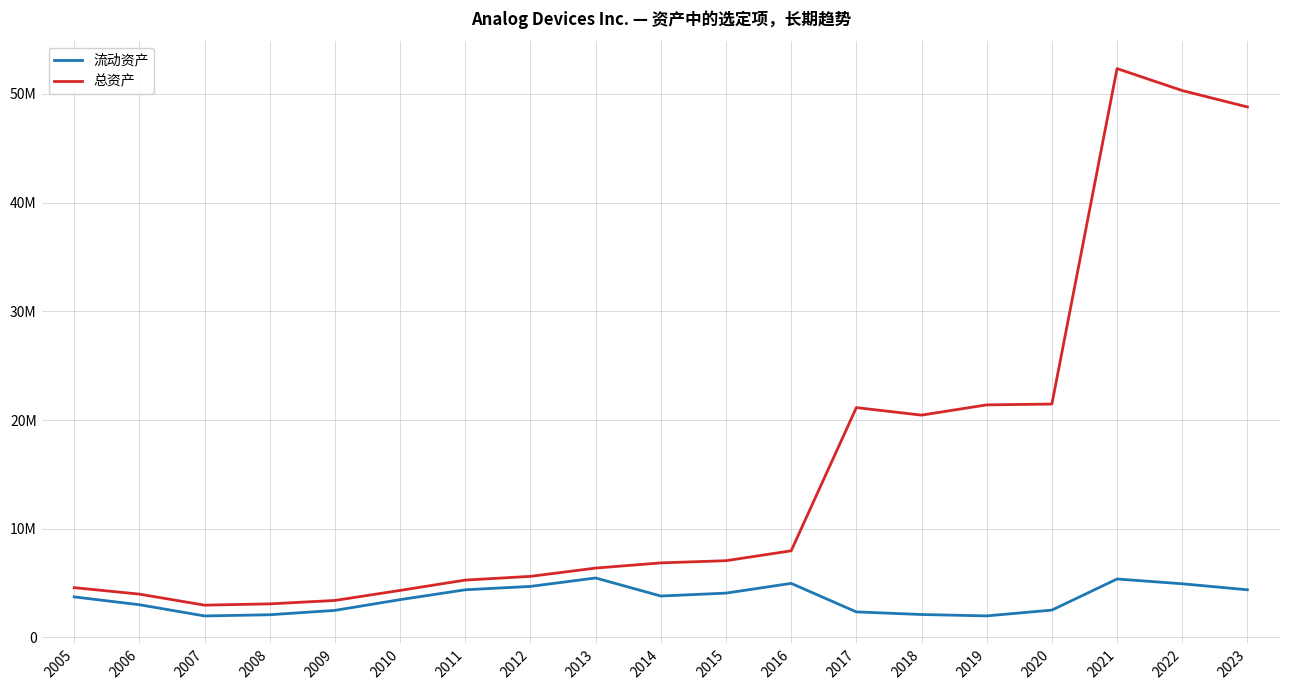

At 2015, list the series in order from smallest to largest.

流动资产, 总资产